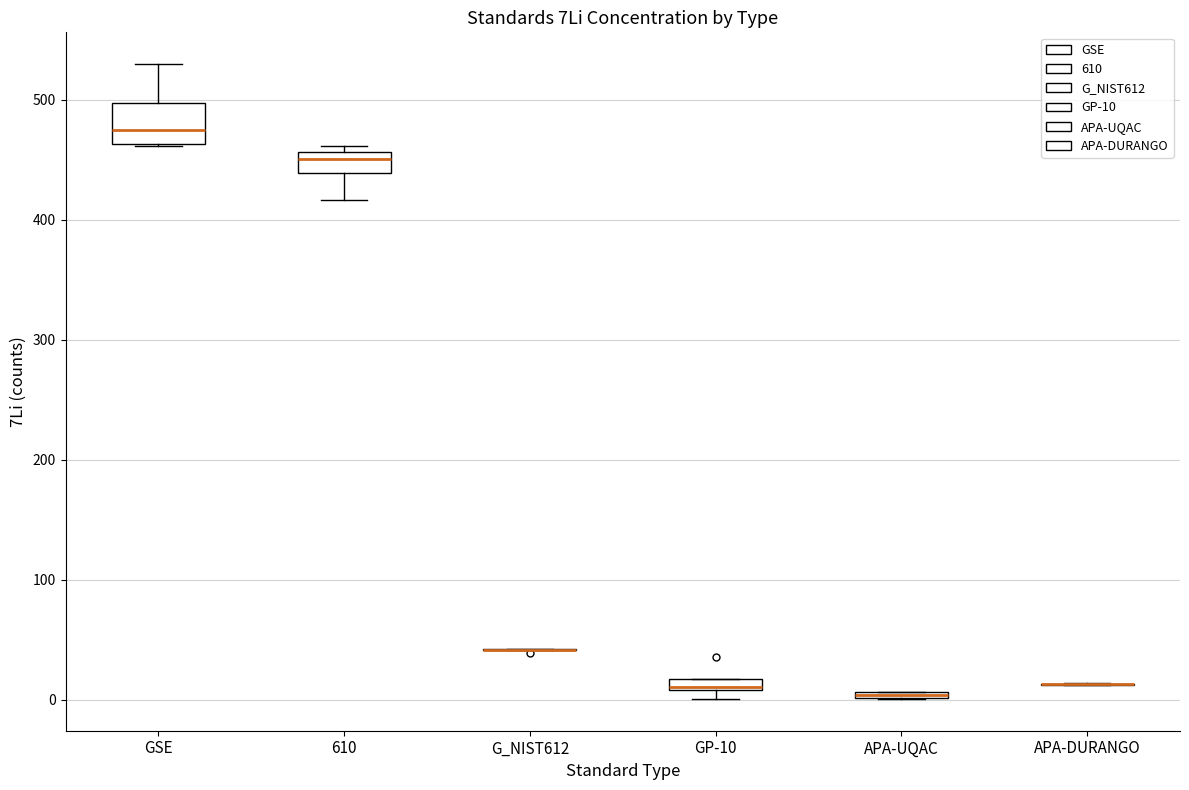

Where is the upper edge of the box for APA-UQAC on the y-axis? The values are not printed on the chart, so give them approximately, as read against the axis.

10